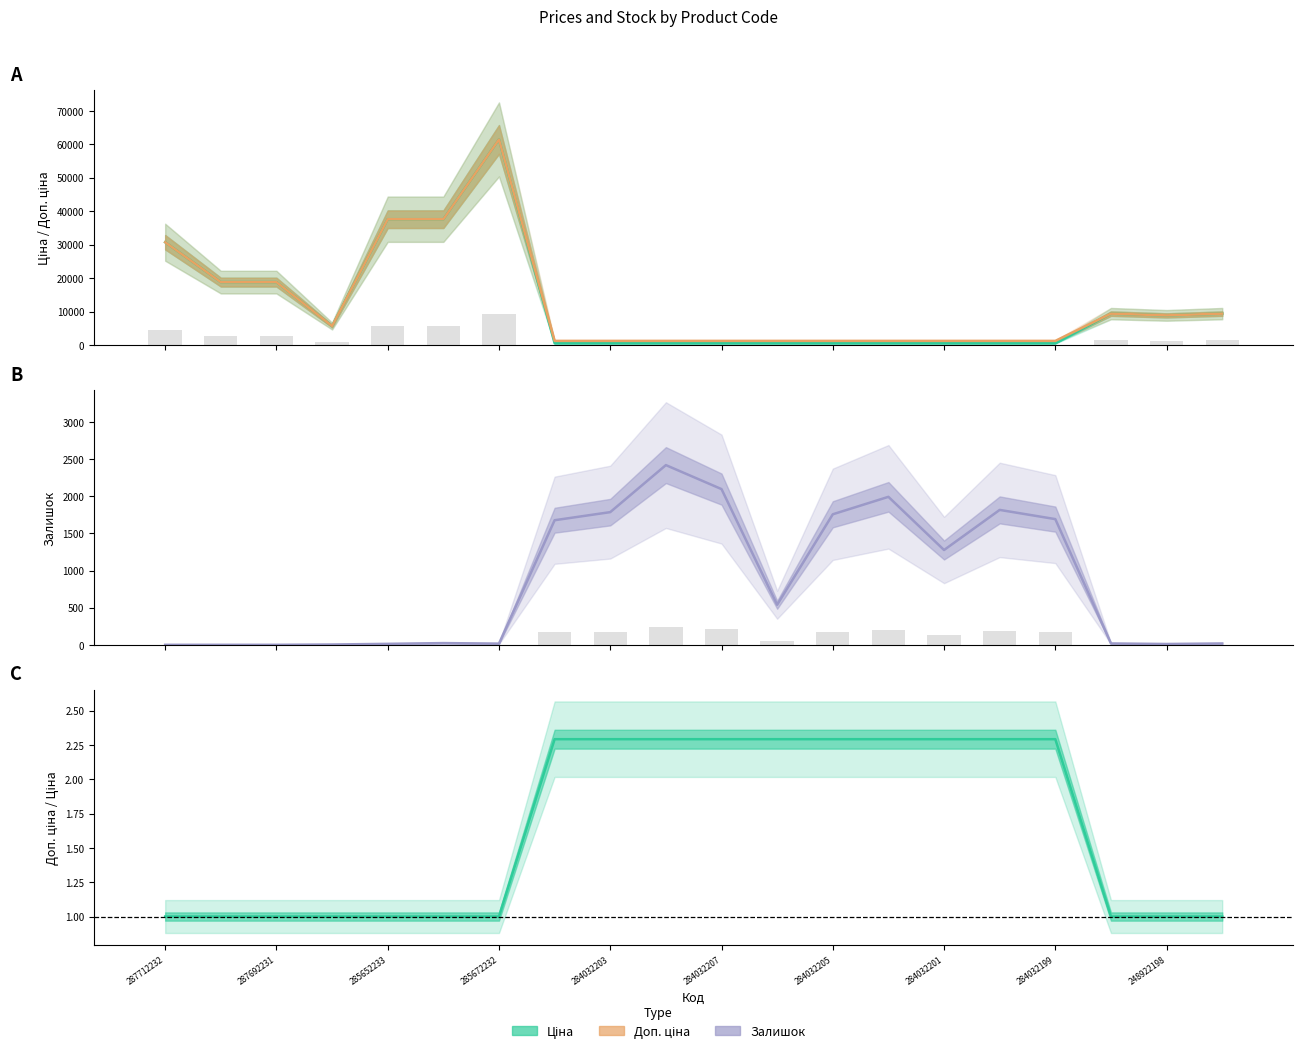

What is the sum of the values at 284032203 and 17?

7046.6